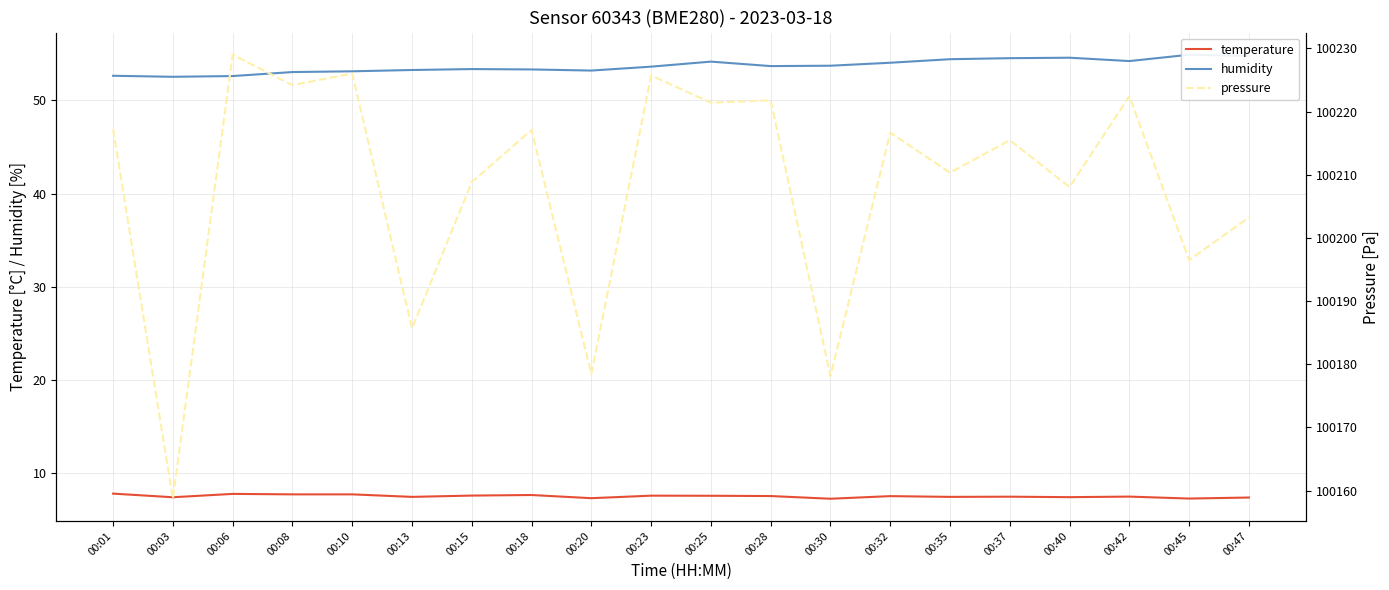

True or false: humidity and pressure cross at least once.

False